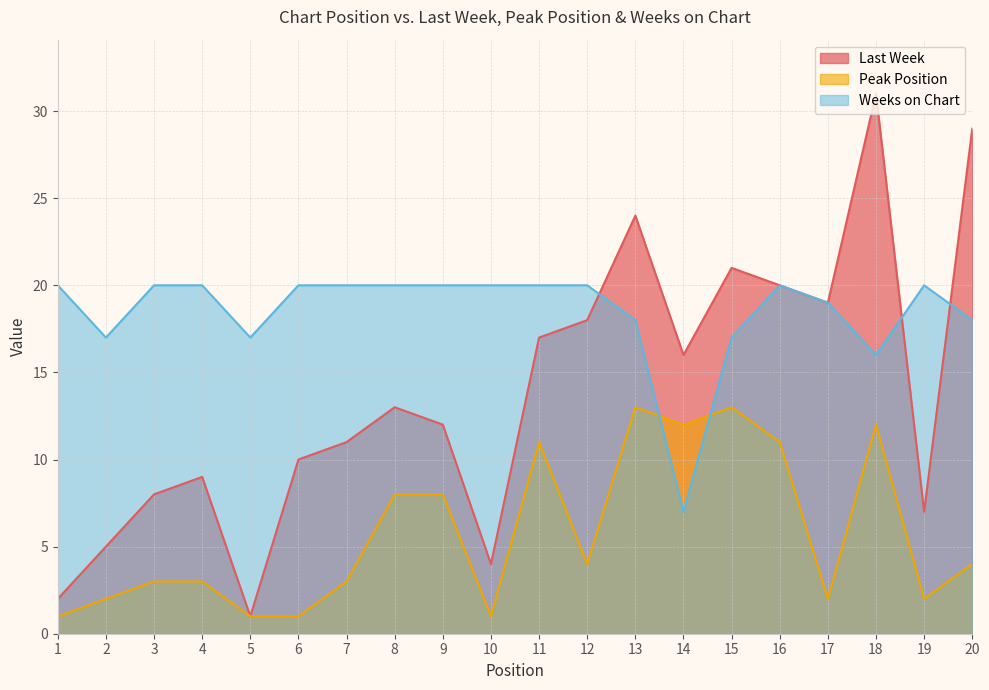

Which series has the largest total across all categories?

Weeks on Chart